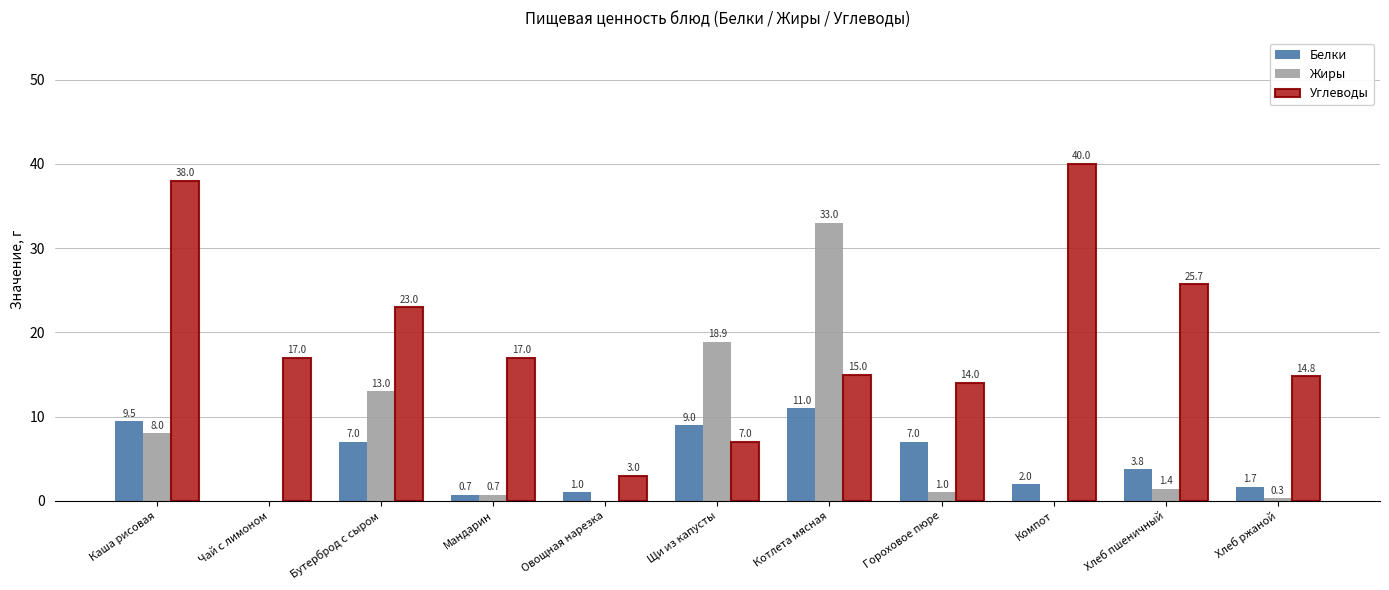

How many series are shown in this chart?

3